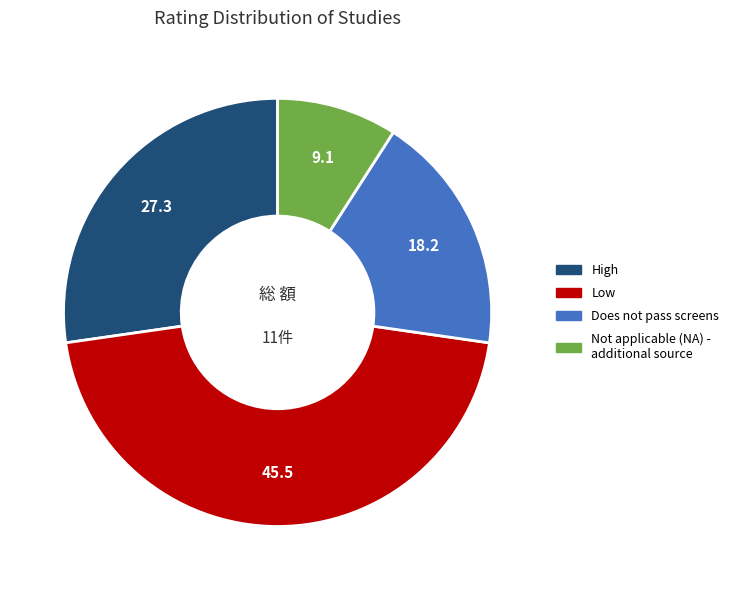

Does any single category account for the majority?

No